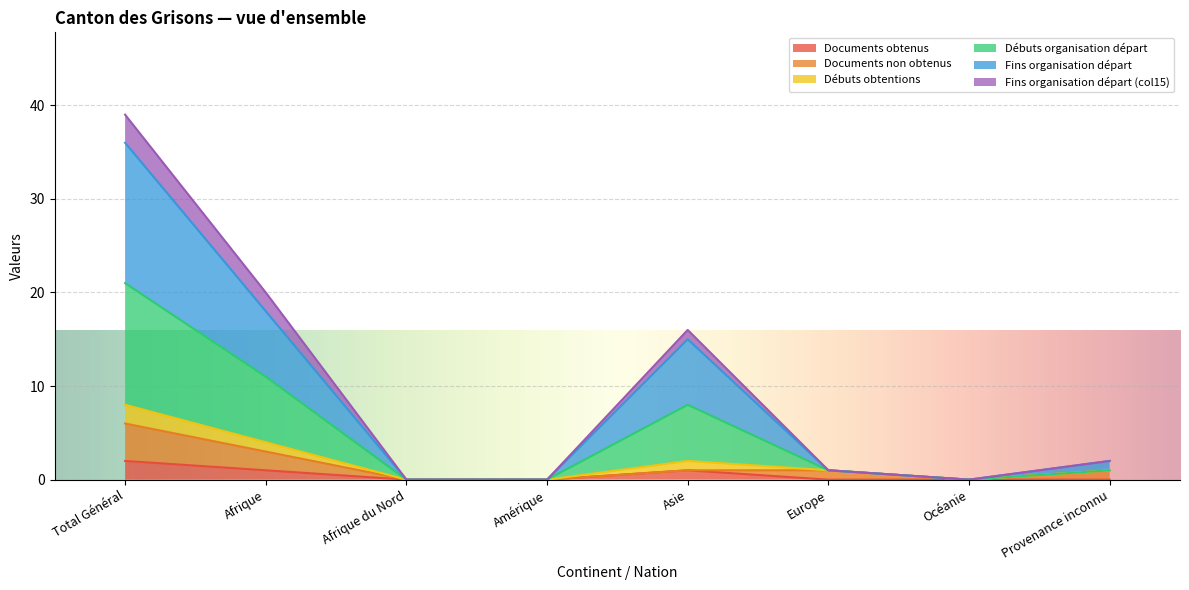

At which category does Documents obtenus reach its first local peak?

Asie